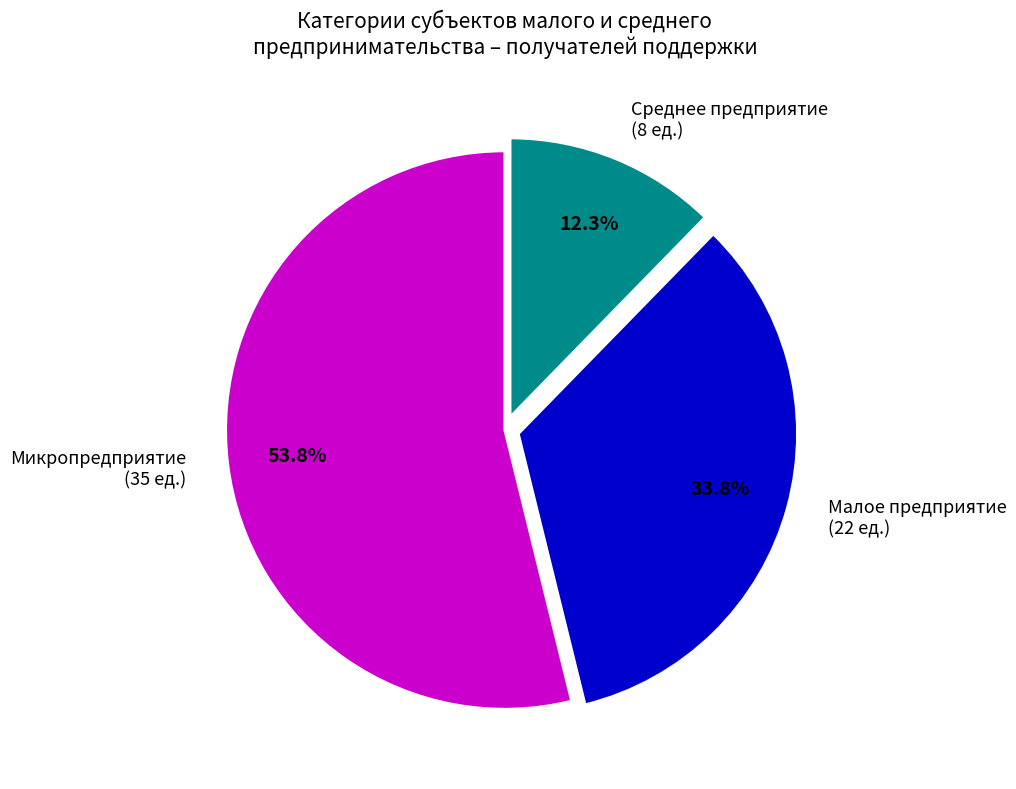

True or false: Микропредприятие accounts for 63% of the total.

False